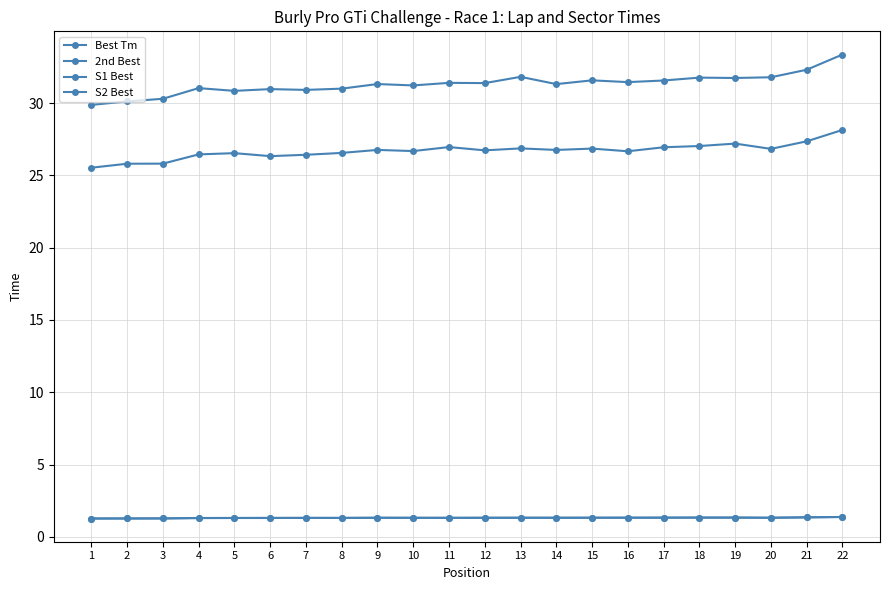

The 2nd Best series shows 1.3 at 14. True or false?

True